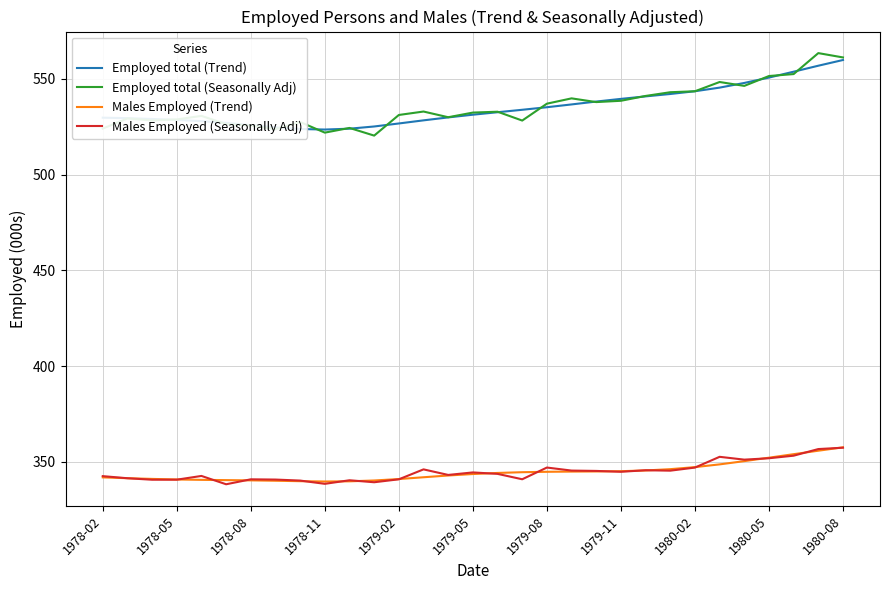

Which series has the widest spread of values?

Employed total (Seasonally Adj)